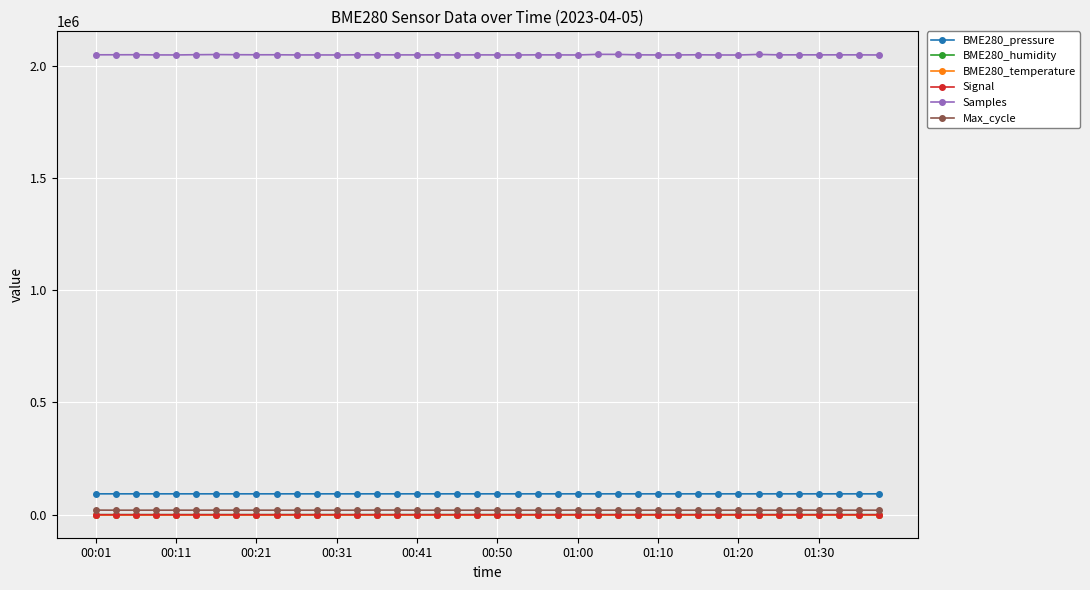

True or false: Max_cycle and BME280_pressure cross at least once.

False